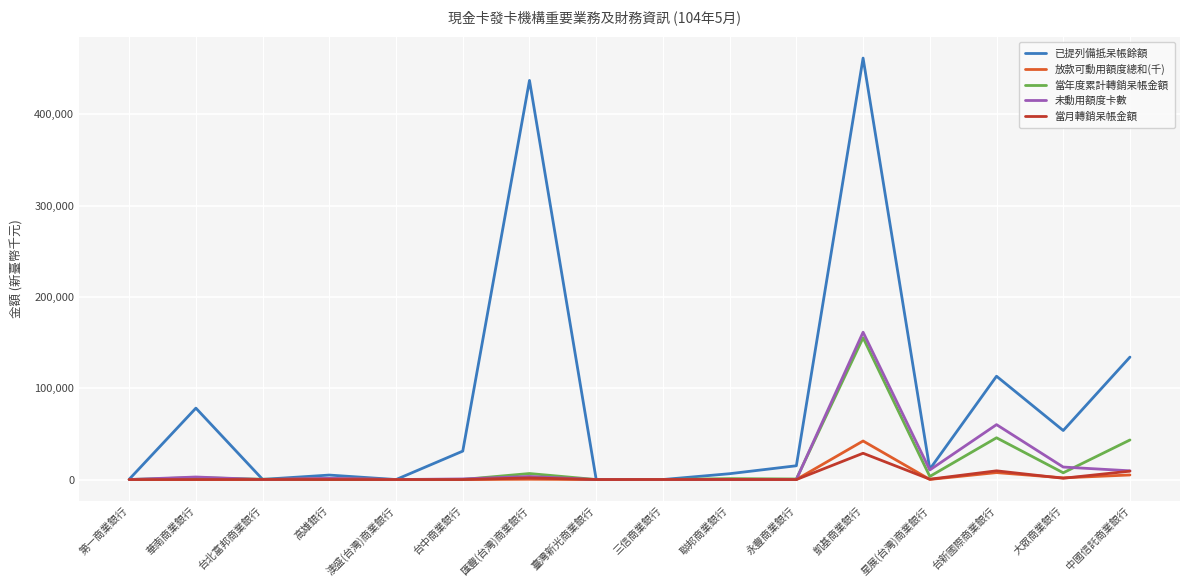

Between 第一商業銀行 and 星展(台灣)商業銀行, which series saw the biggest shift?

已提列備抵呆帳餘額